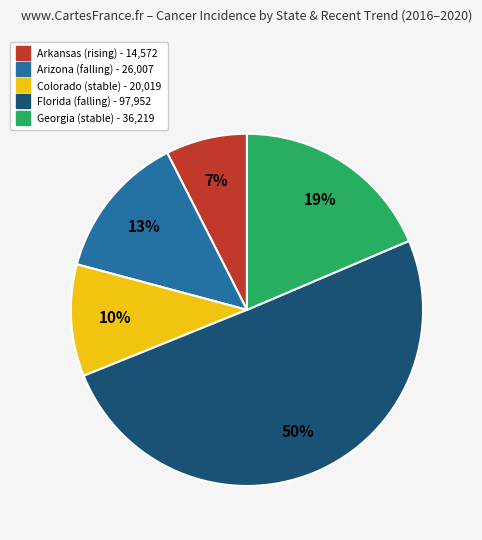

To the nearest percent, what is the average slice percentage?

20%